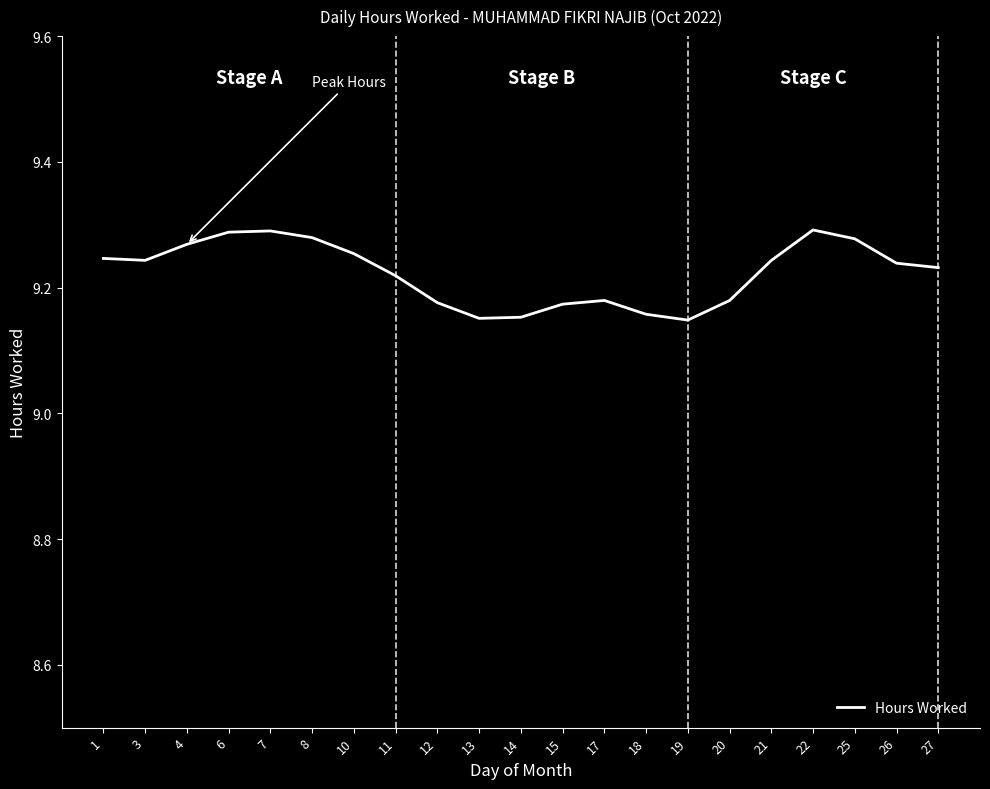

Is it true that the value at 11 is 5.0?

False